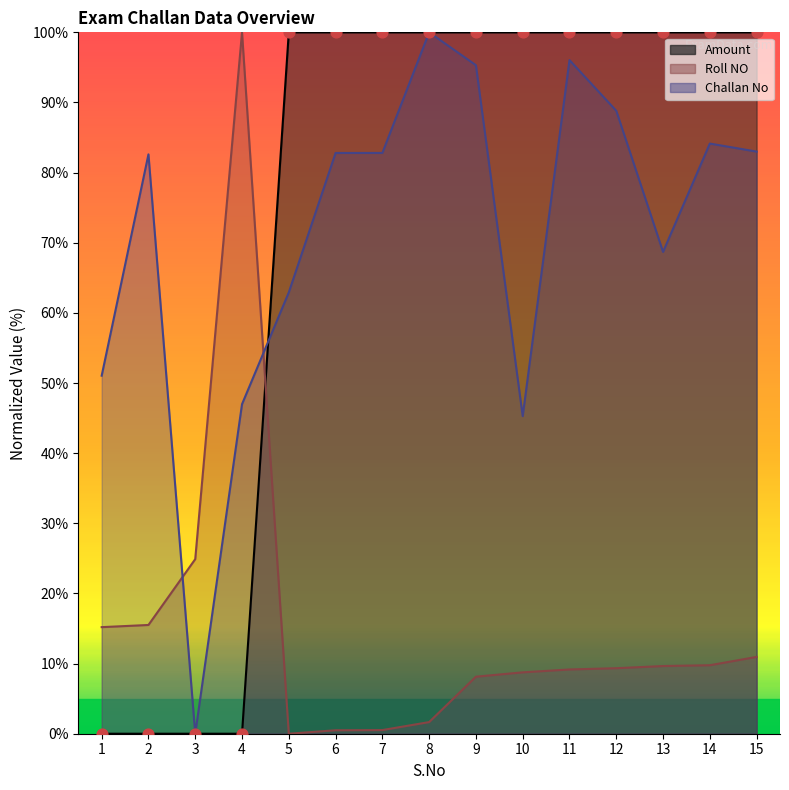

Is the value of Amount at 5 greater than the value of Roll NO at 10?

Yes